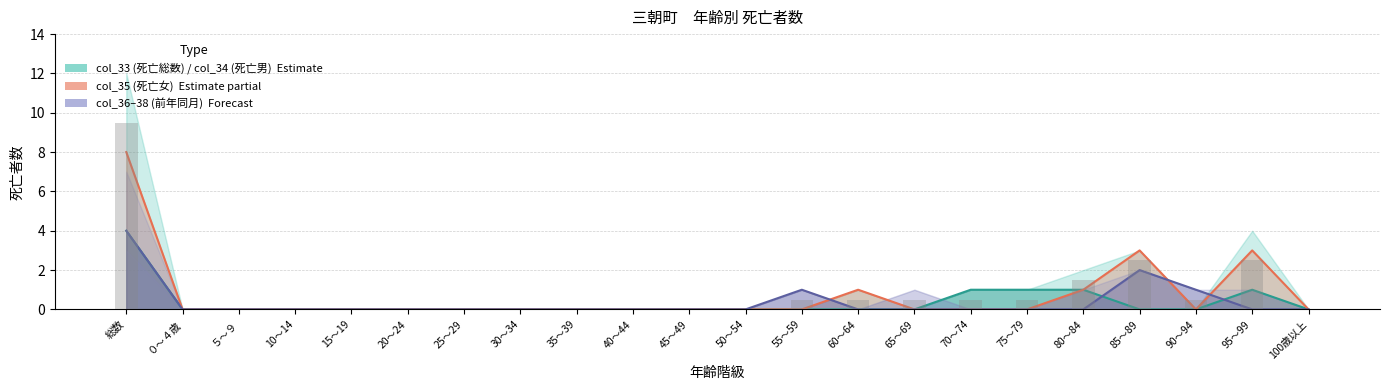

At which category is the sum across all series the highest?

総数